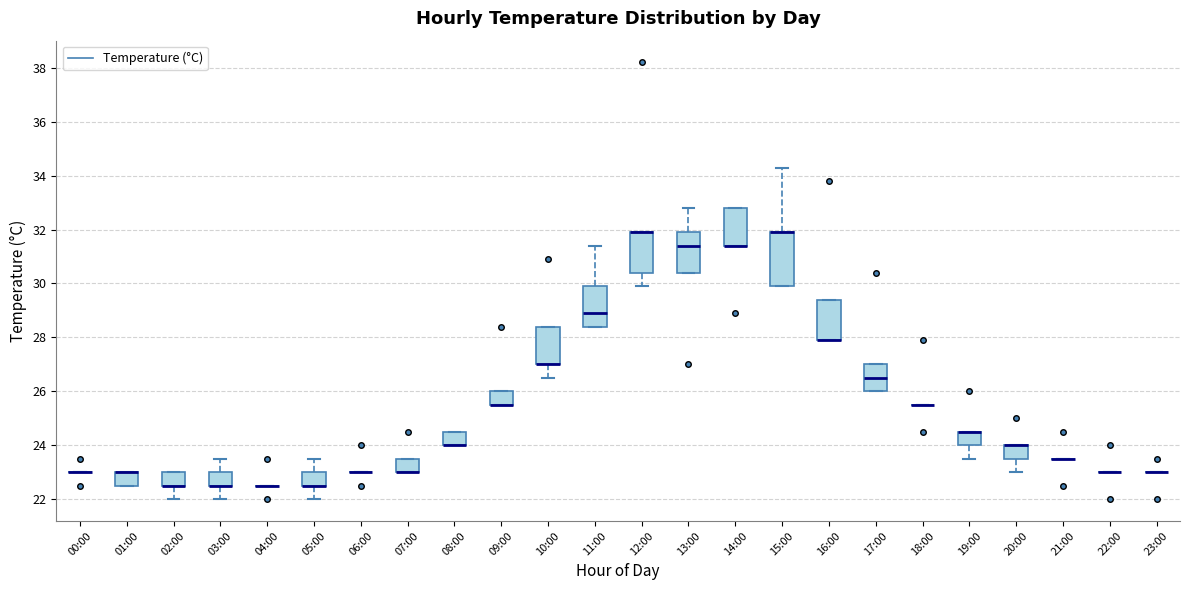

Reading left to right, read every box against the y-axis: the position of its median line, the range the box covers, and the ends of its whiskers. The values are not printed on the chart, so give them approximately, as read against the axis.

00:00: box collapsed to a line at 23.0, whiskers 23.0 to 23.0
01:00: median 23.0 (drawn on the box's upper edge), box 22.6 to 23.0, whiskers 22.6 to 23.0
02:00: median 22.6 (drawn on the box's lower edge), box 22.6 to 23.0, whiskers 22.0 to 23.0
03:00: median 22.6 (drawn on the box's lower edge), box 22.6 to 23.0, whiskers 22.0 to 23.6
04:00: box collapsed to a line at 22.6, whiskers 22.6 to 22.6
05:00: median 22.6 (drawn on the box's lower edge), box 22.6 to 23.0, whiskers 22.0 to 23.6
06:00: box collapsed to a line at 23.0, whiskers 23.0 to 23.0
07:00: median 23.0 (drawn on the box's lower edge), box 23.0 to 23.6, whiskers 23.0 to 23.6
08:00: median 24.0 (drawn on the box's lower edge), box 24.0 to 24.6, whiskers 24.0 to 24.6
09:00: median 25.6 (drawn on the box's lower edge), box 25.6 to 26.0, whiskers 25.6 to 26.0
10:00: median 27.0 (drawn on the box's lower edge), box 27.0 to 28.4, whiskers 26.6 to 28.4
11:00: median 29.0, box 28.4 to 30.0, whiskers 28.4 to 31.4
12:00: median 32.0 (drawn on the box's upper edge), box 30.4 to 32.0, whiskers 30.0 to 32.0
13:00: median 31.4, box 30.4 to 32.0, whiskers 30.4 to 32.8
14:00: median 31.4 (drawn on the box's lower edge), box 31.4 to 32.8, whiskers 31.4 to 32.8
15:00: median 32.0 (drawn on the box's upper edge), box 30.0 to 32.0, whiskers 30.0 to 34.4
16:00: median 28.0 (drawn on the box's lower edge), box 28.0 to 29.4, whiskers 28.0 to 29.4
17:00: median 26.6, box 26.0 to 27.0, whiskers 26.0 to 27.0
18:00: box collapsed to a line at 25.6, whiskers 25.6 to 25.6
19:00: median 24.6 (drawn on the box's upper edge), box 24.0 to 24.6, whiskers 23.6 to 24.6
20:00: median 24.0 (drawn on the box's upper edge), box 23.6 to 24.0, whiskers 23.0 to 24.0
21:00: box collapsed to a line at 23.6, whiskers 23.6 to 23.6
22:00: box collapsed to a line at 23.0, whiskers 23.0 to 23.0
23:00: box collapsed to a line at 23.0, whiskers 23.0 to 23.0